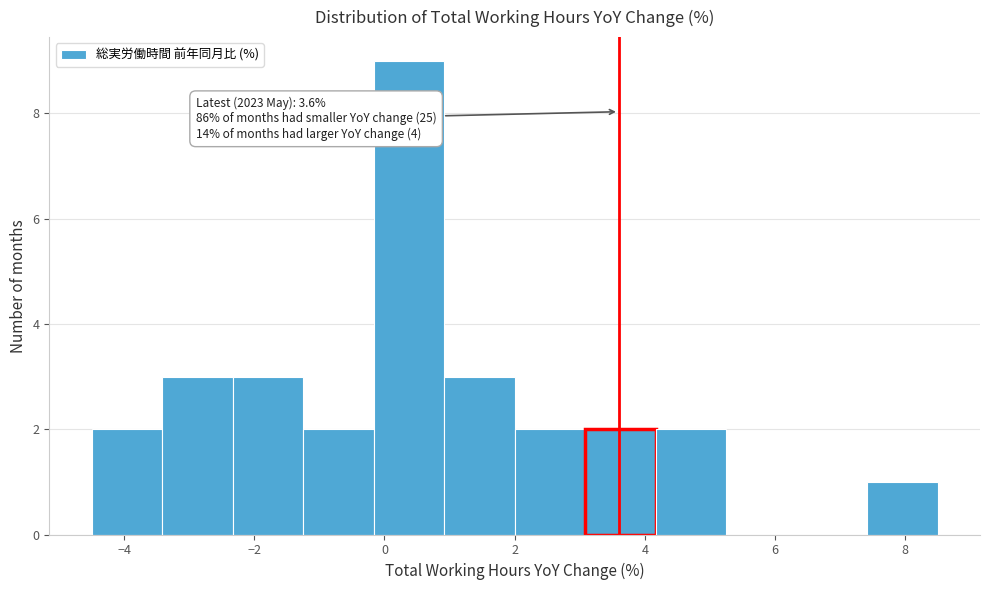

Over which range of the x-axis is the bar tallest?

-0.2 to 1.0